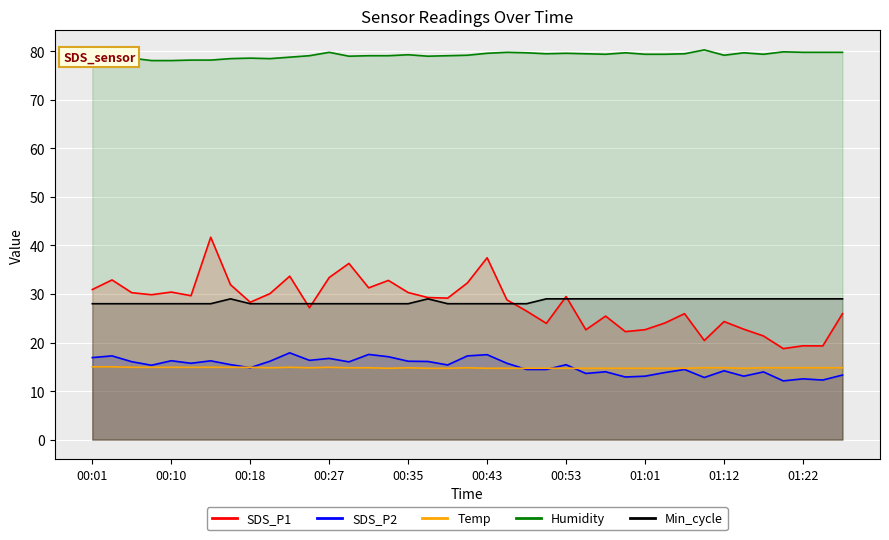

How many series are shown in this chart?

5